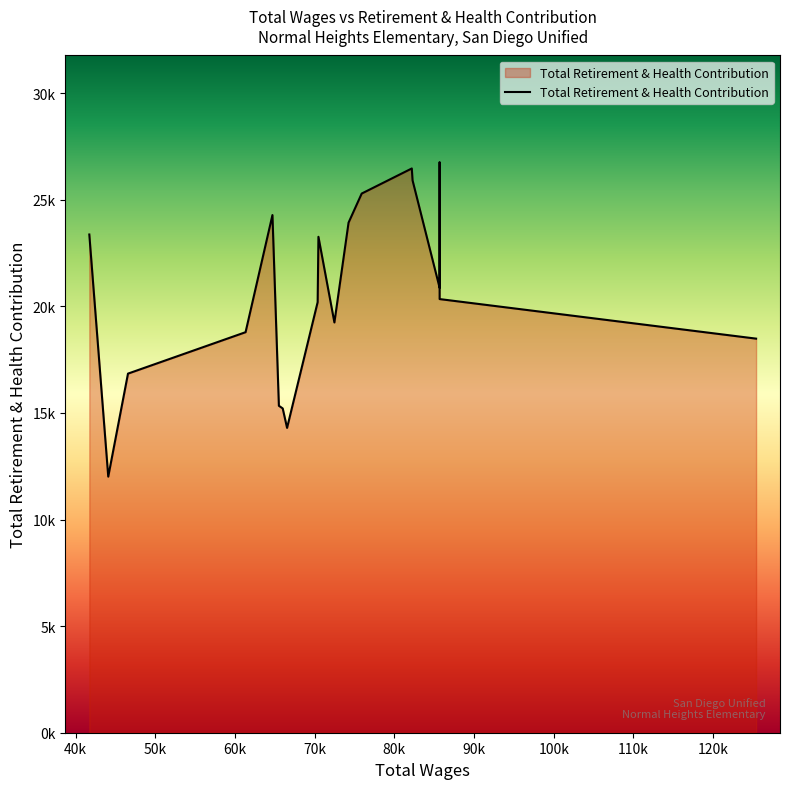

List the labels in order of value, smallest first.

44088, 66531, 65984, 65505, 46566, 125399, 61323, 72472, 70369, 85679, 85678, 70468, 41711, 74249, 64696, 85678, 75899, 82282, 82185, 85678